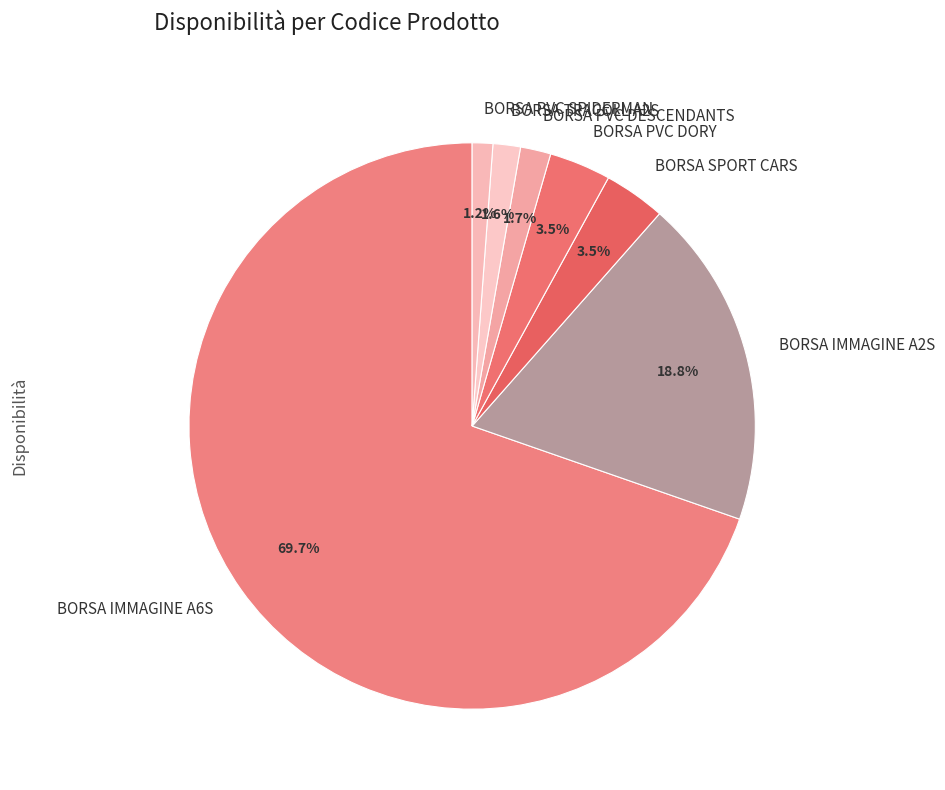

Which has a higher value, BORSA IMMAGINE A2S or BORSA PVC DORY?

BORSA IMMAGINE A2S